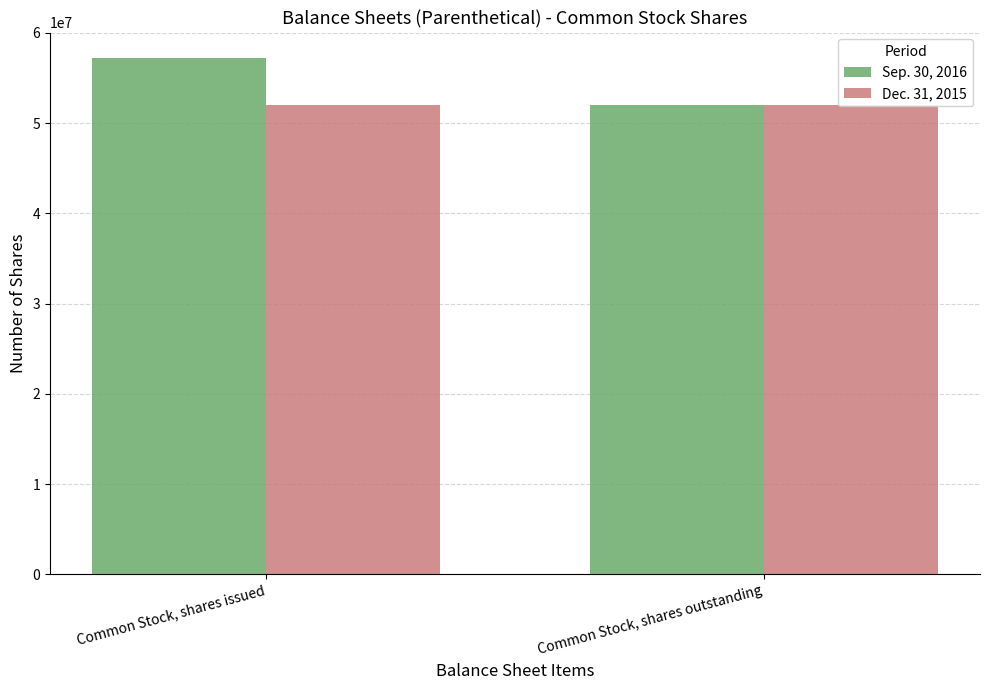

True or false: Dec. 31, 2015 has a value of 83229589 at Common Stock, shares issued.

False